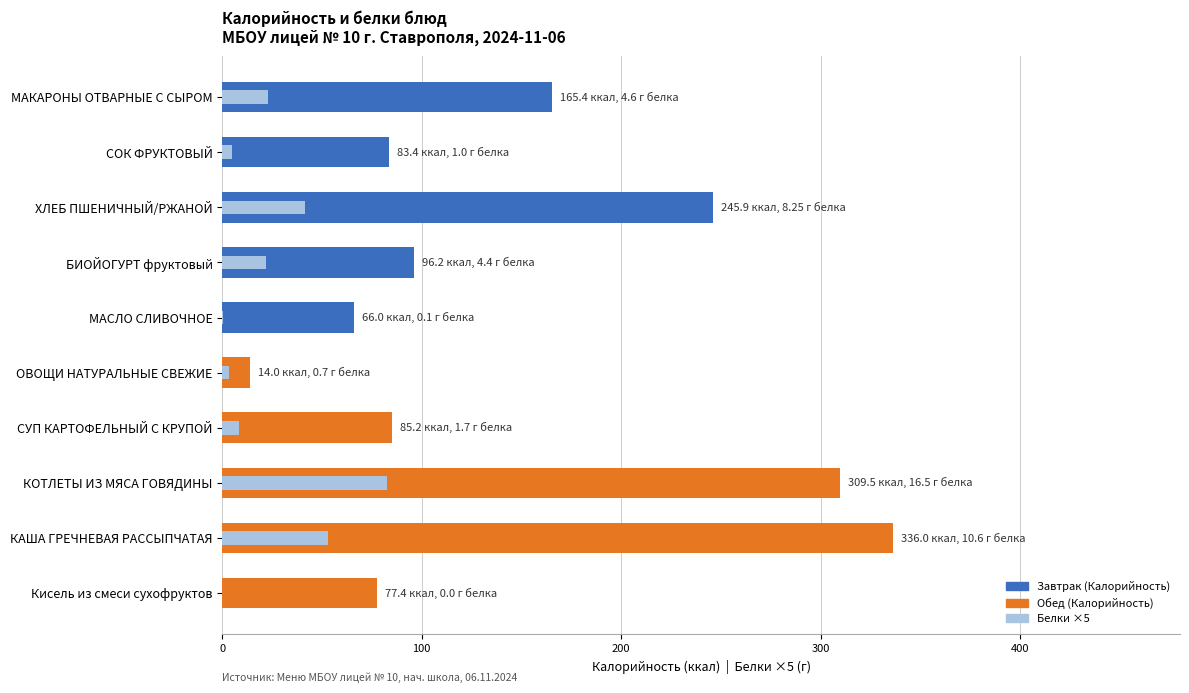

What is the minimum value for Калорийность?

14.0